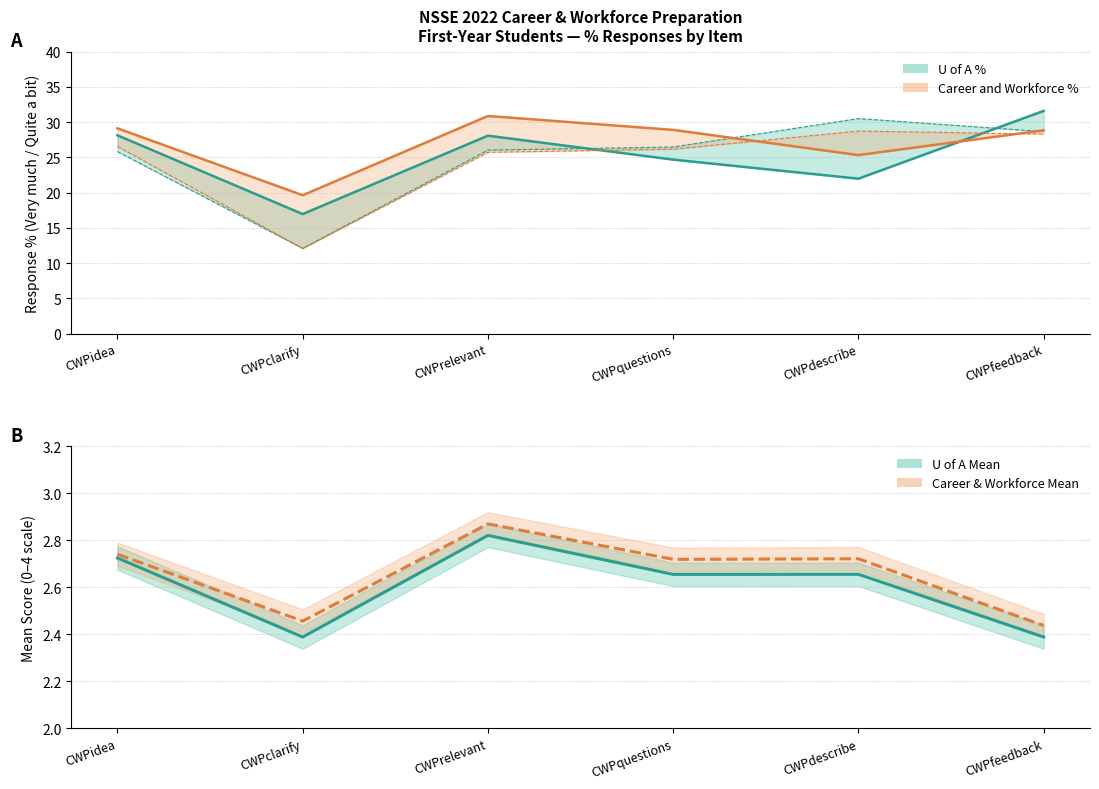

What is the difference between the Career and Workforce % values at CWPrelevant and CWPquestions?

2.0